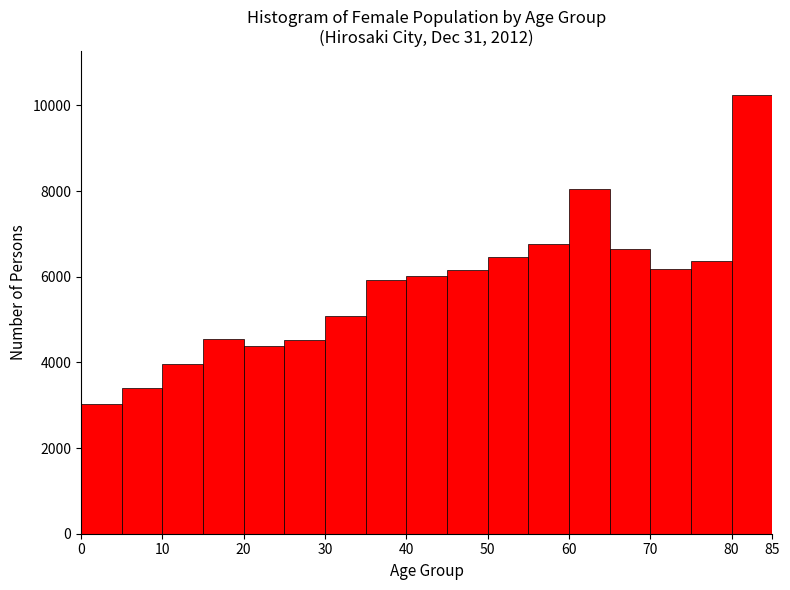

Over which range of the x-axis is the bar tallest?

80 to 85